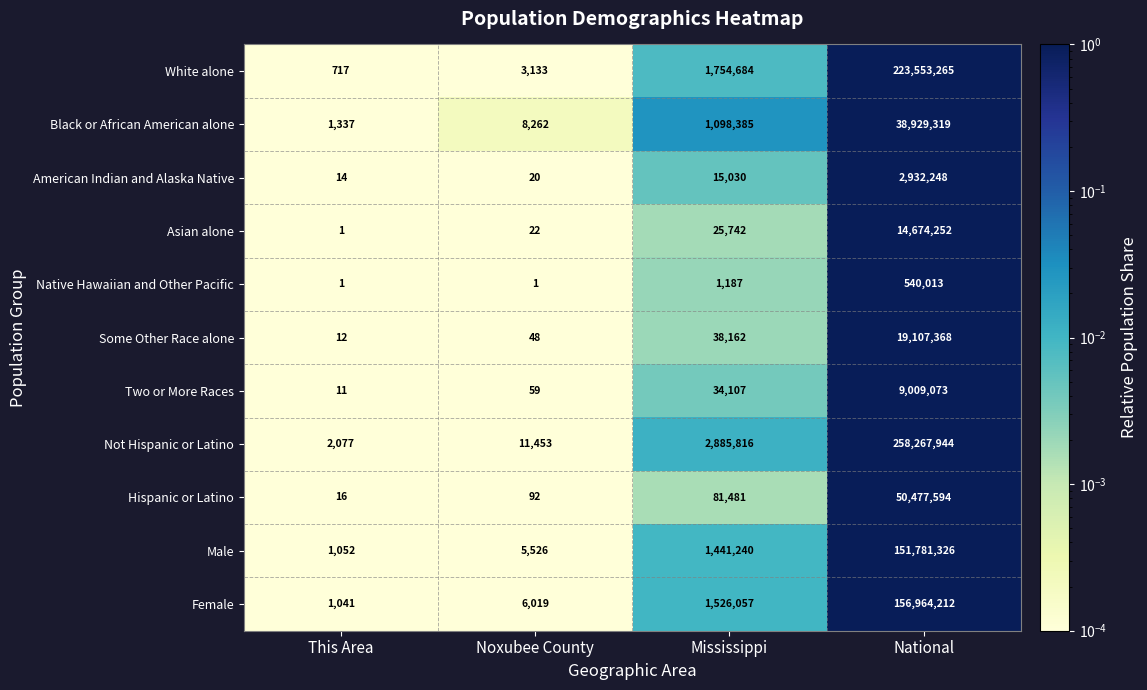

What value does the Male series have at Mississippi, to the nearest 50?

1441250